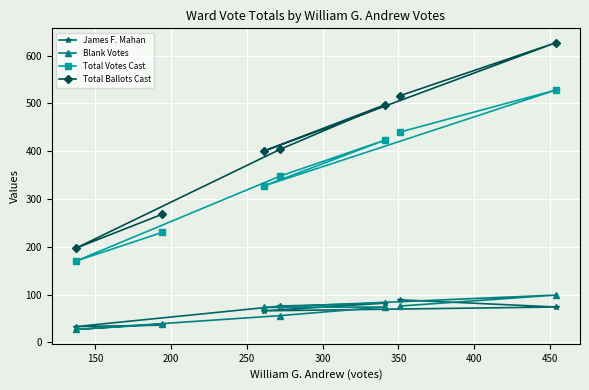

How many lines are shown in the chart?

4